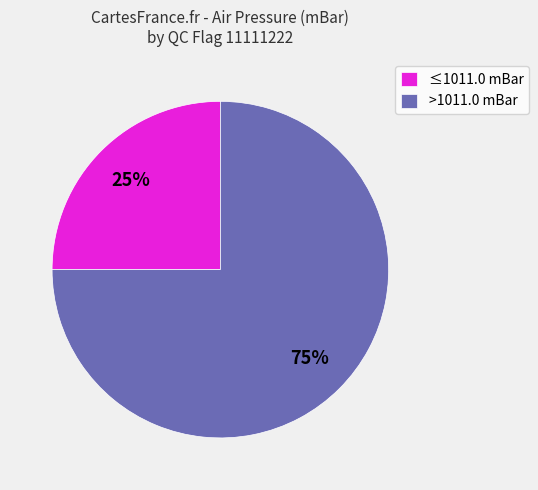

What percentage is the >1011.0 mBar slice, to the nearest percent?

75%